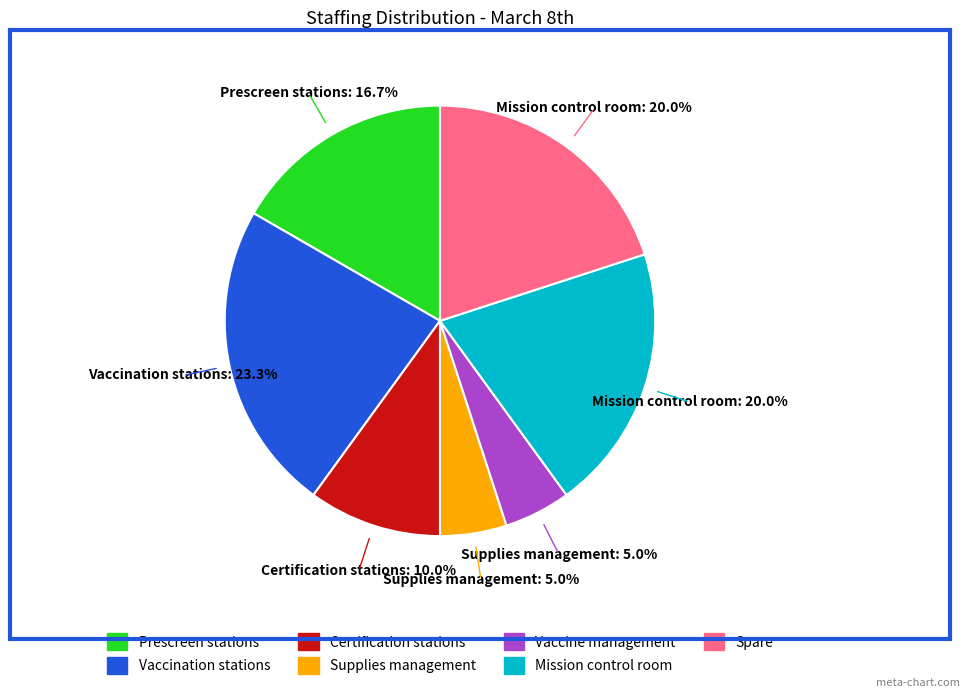

Which category has the biggest portion of the pie?

Vaccination stations